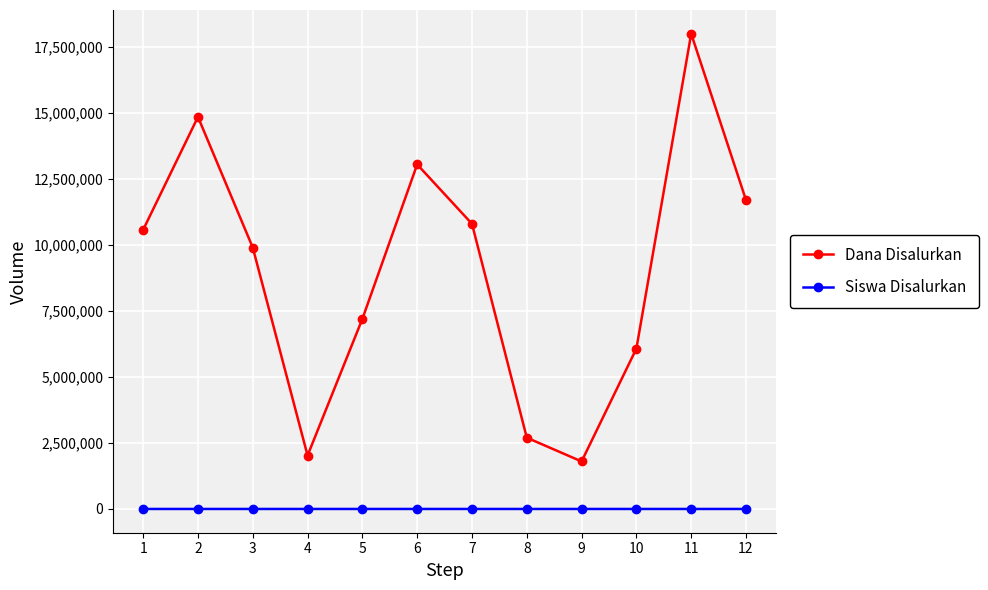

At which category is the sum across all series the highest?

11